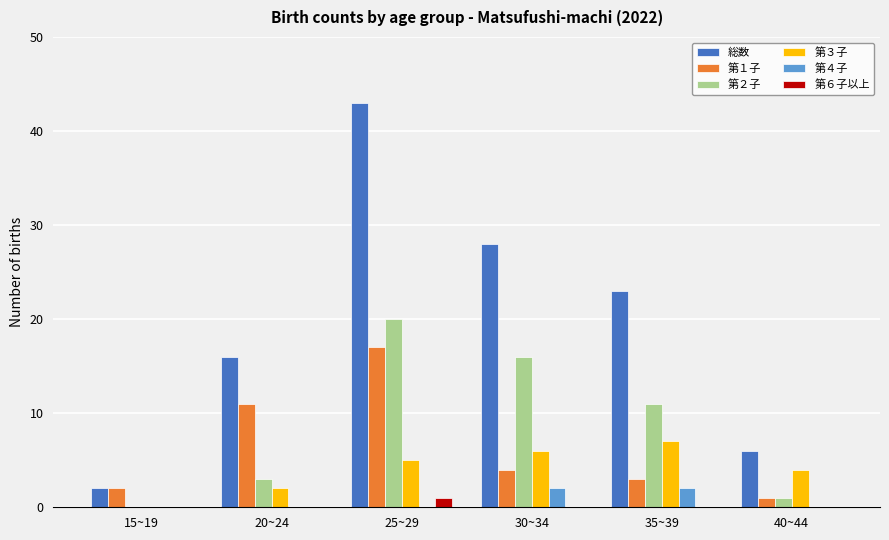

Reading left to right, transcribe all the data shown in this chart.

総数: 2	16	43	28	23	6
第１子: 2	11	17	4	3	1
第２子: 0	3	20	16	11	1
第３子: 0	2	5	6	7	4
第４子: 0	0	0	2	2	0
第６子以上: 0	0	1	0	0	0